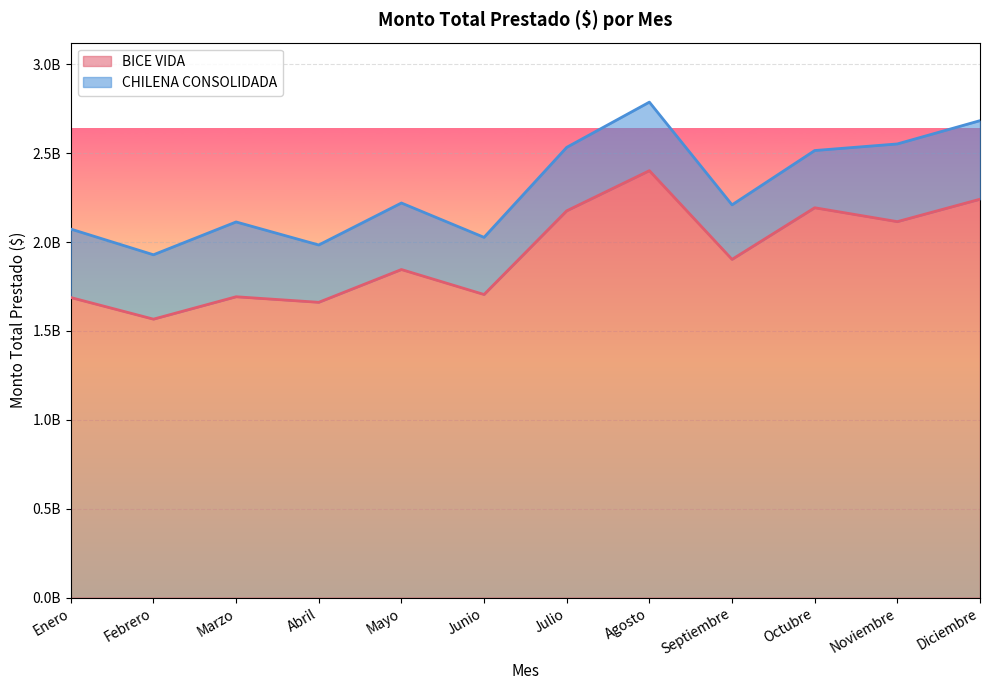

Which has a higher value, Noviembre or Febrero?

Noviembre